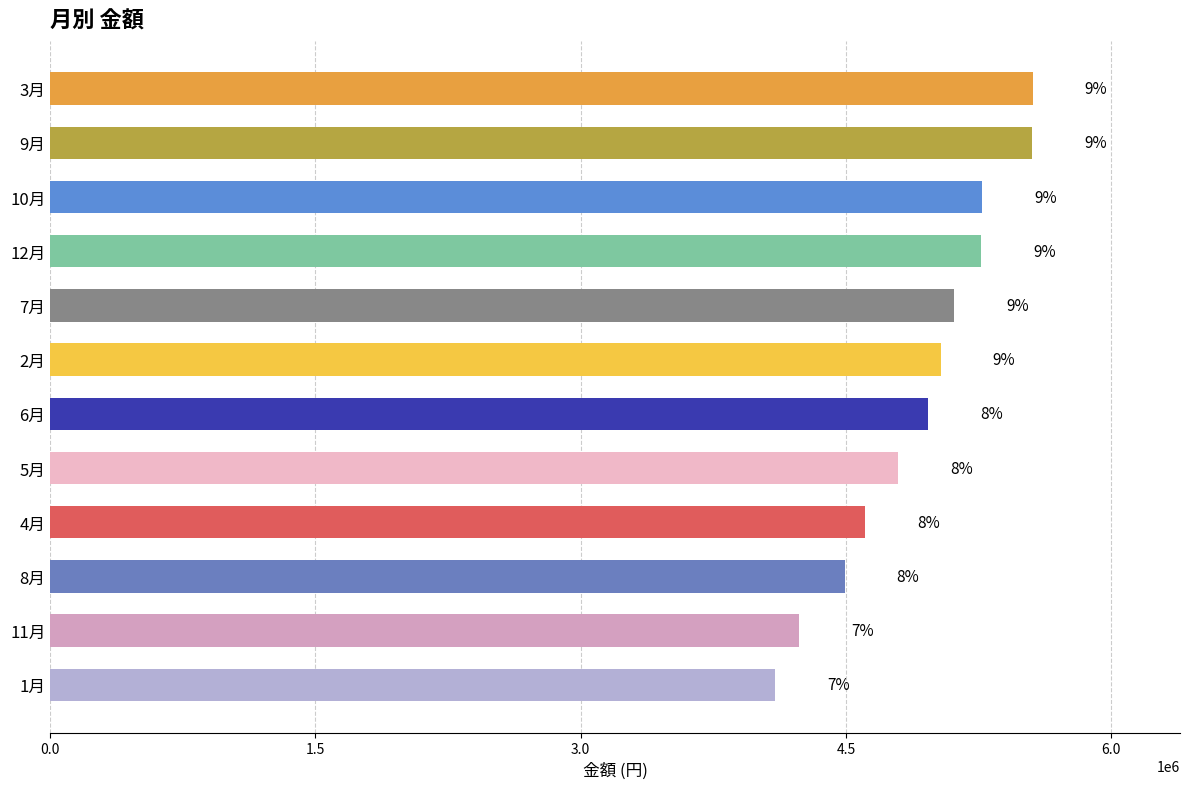

Are the bars horizontal?

Yes